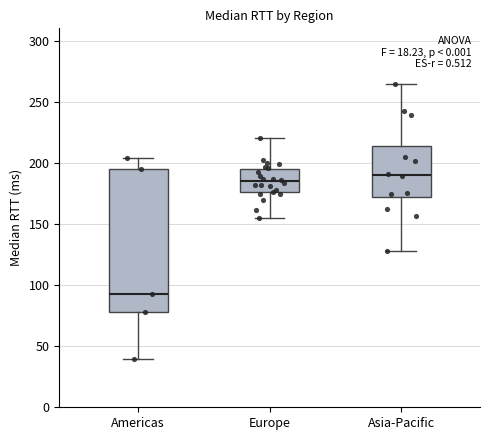

Where does the lower whisker of the box for Europe end on the y-axis? The values are not printed on the chart, so give them approximately, as read against the axis.

155